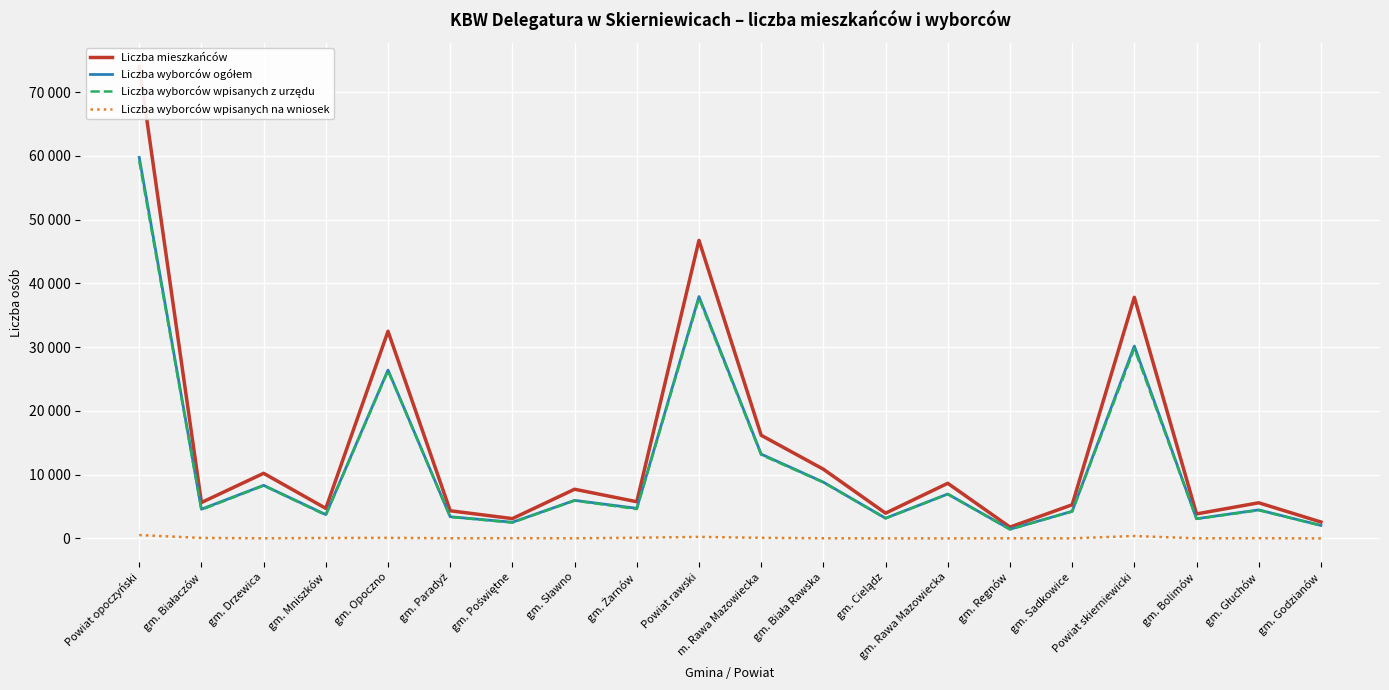

What is the total value across all series at gm. Cielądz?

10327